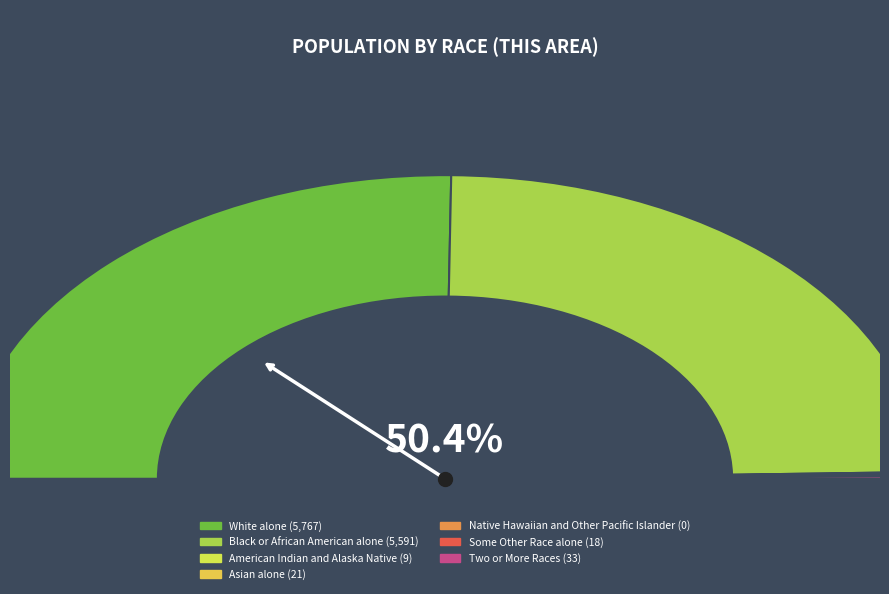

Is White alone the majority of the pie?

Yes